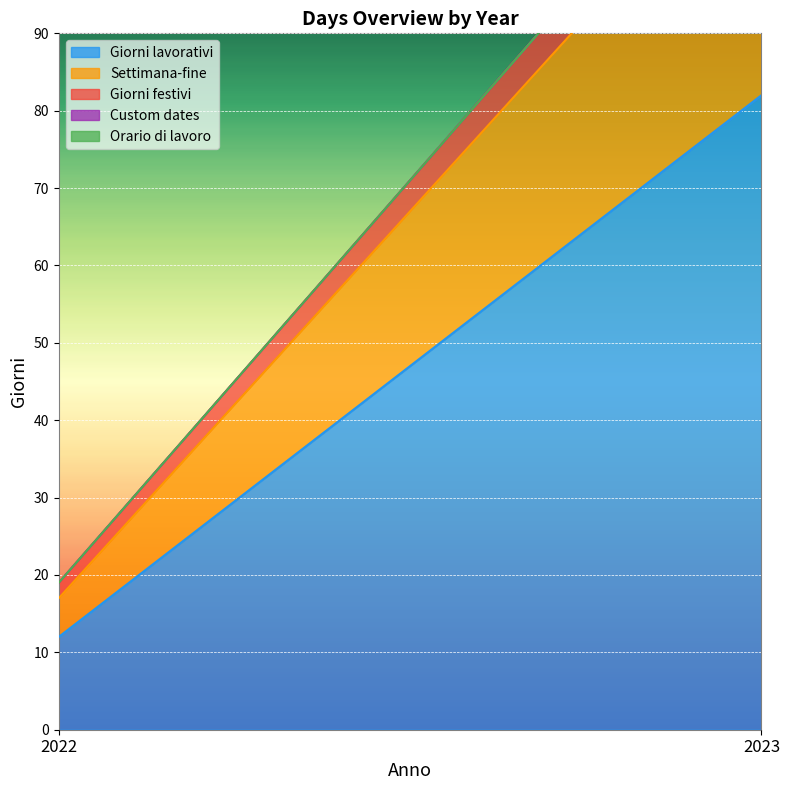

Which series changed the most between 2022 and 2023?

Giorni lavorativi